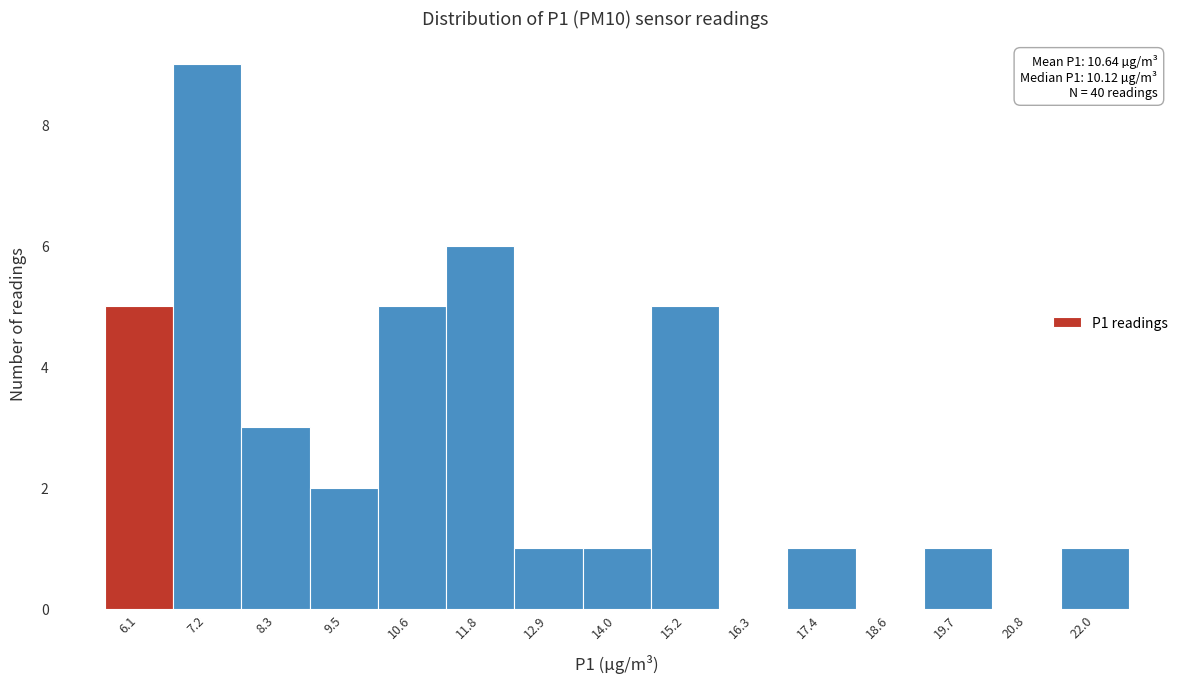

Over which range of the x-axis is the bar tallest?

6.6 to 7.8